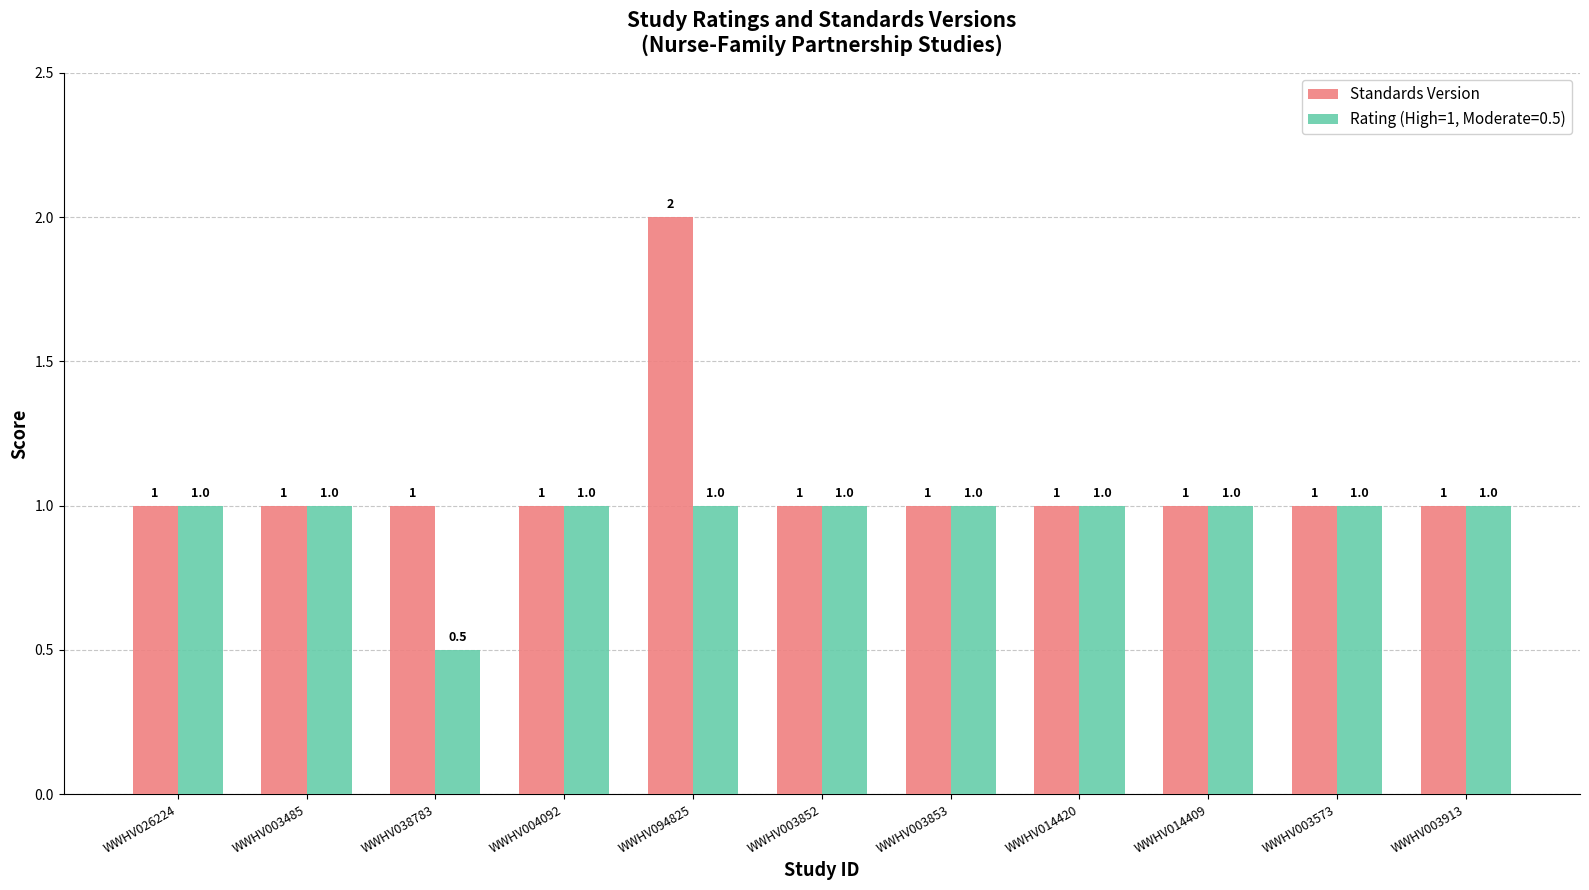

Which series has the widest spread of values?

Standards Version